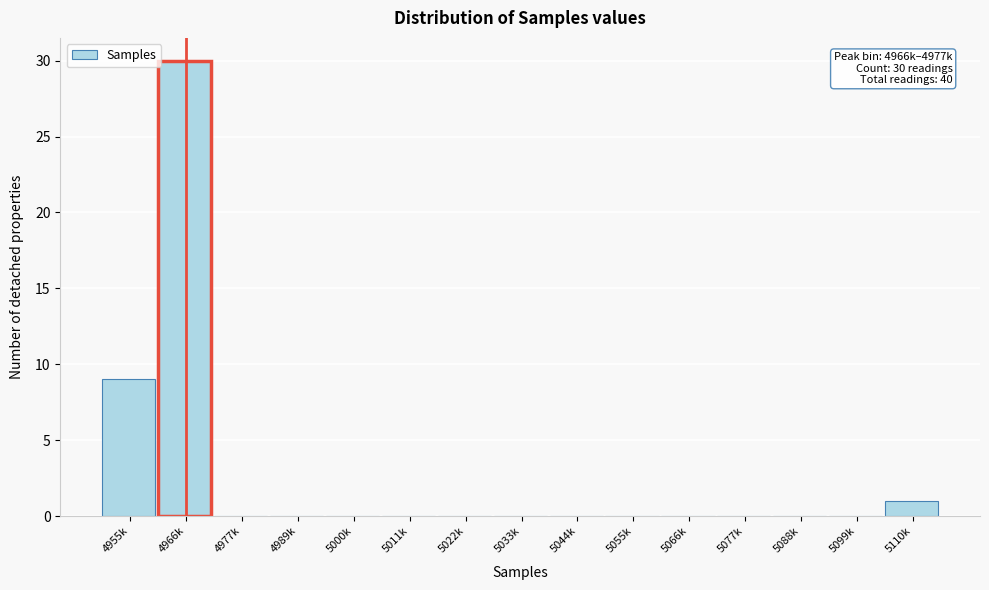

Reading left to right, list all the values displayed in this chart.

4955k=9	4966k=30	4977k=0	4989k=0	5000k=0	5011k=0	5022k=0	5033k=0	5044k=0	5055k=0	5066k=0	5077k=0	5088k=0	5099k=0	5110k=1